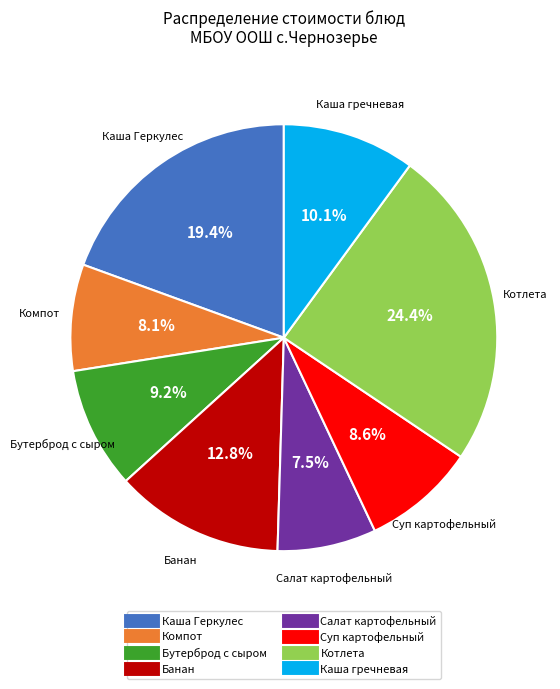

To the nearest percent, what is the difference between the largest and smallest slice percentages?

17%